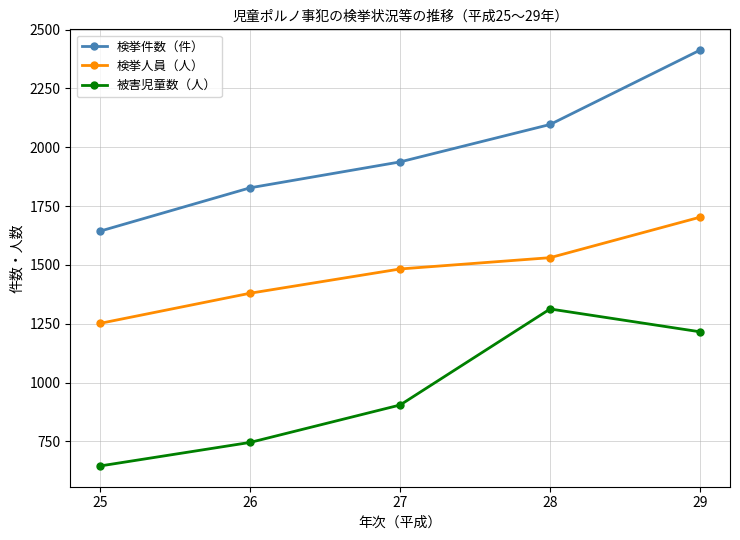

Which series has the widest spread of values?

検挙件数（件）